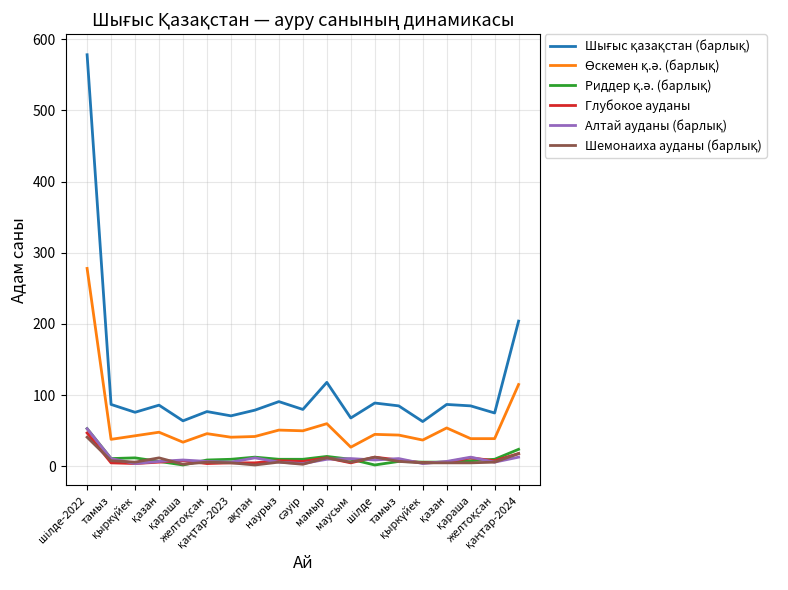

At how many categories does at least one series exceed 196?

2